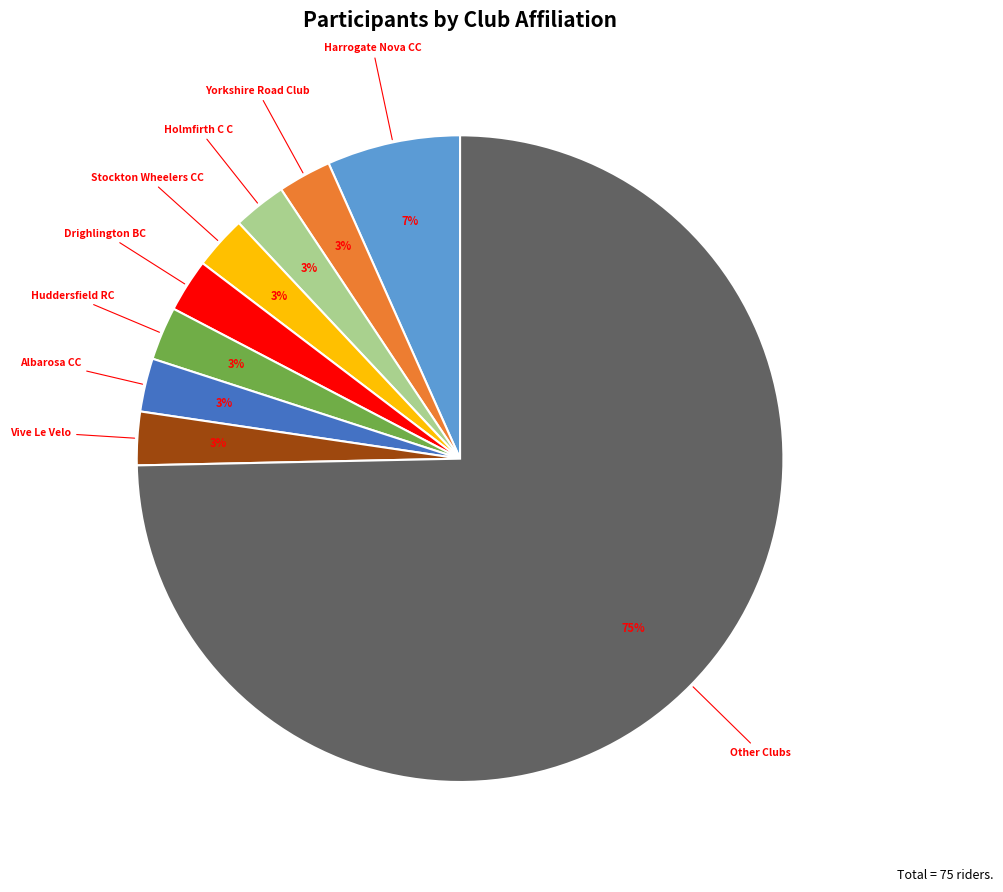

Which slice represents more than half of the pie?

Other Clubs